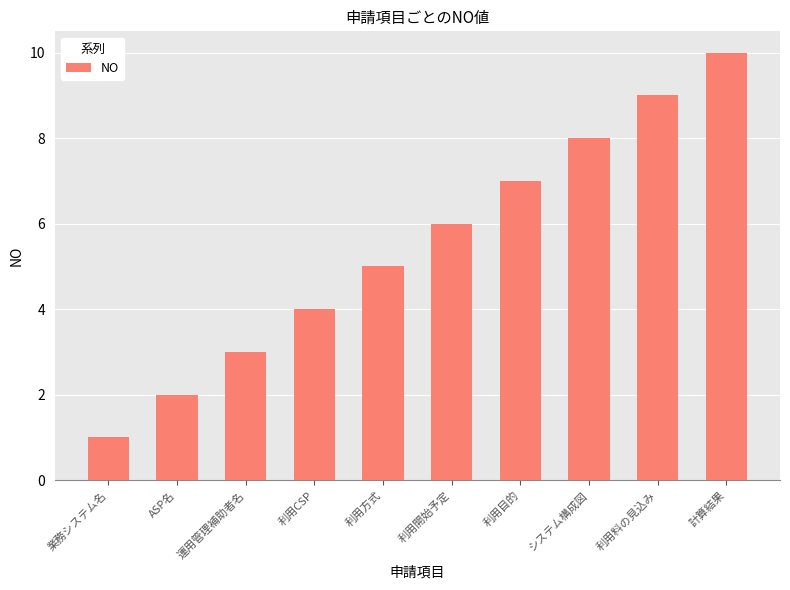

What is the approximate value at 利用開始予定?

6